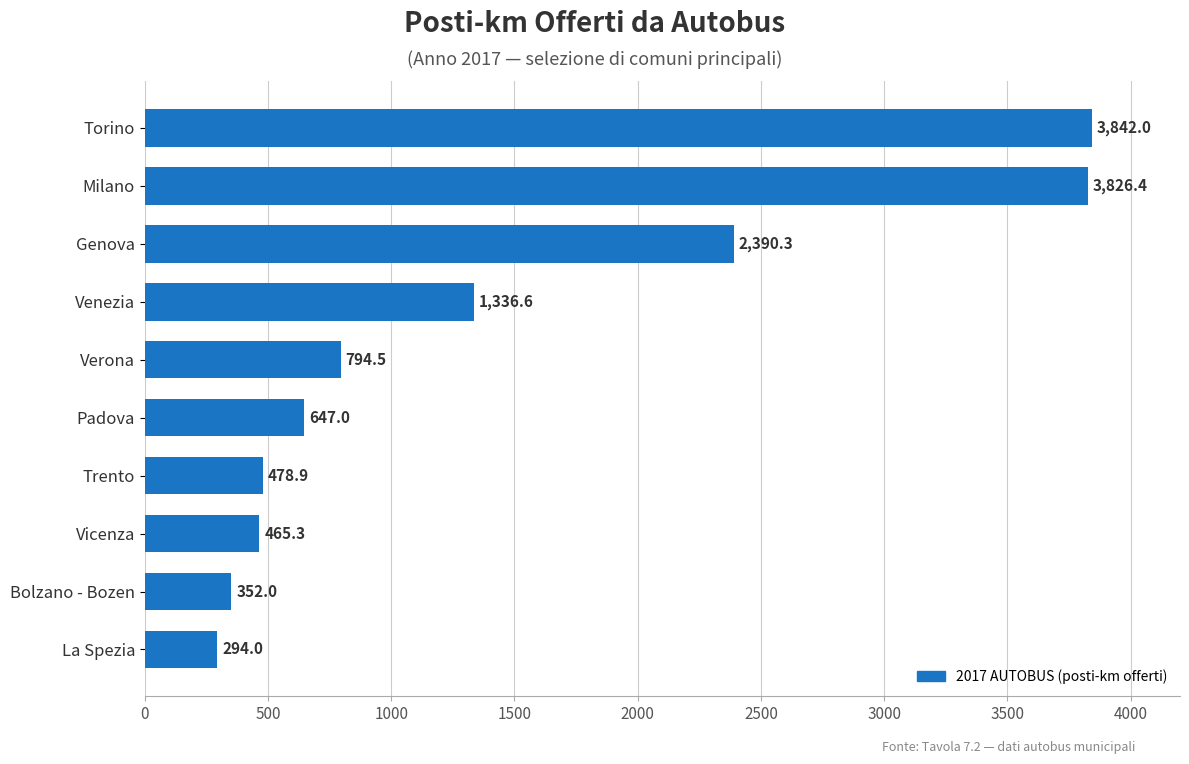

The chart shows a value of 209.3 at Verona. True or false?

False